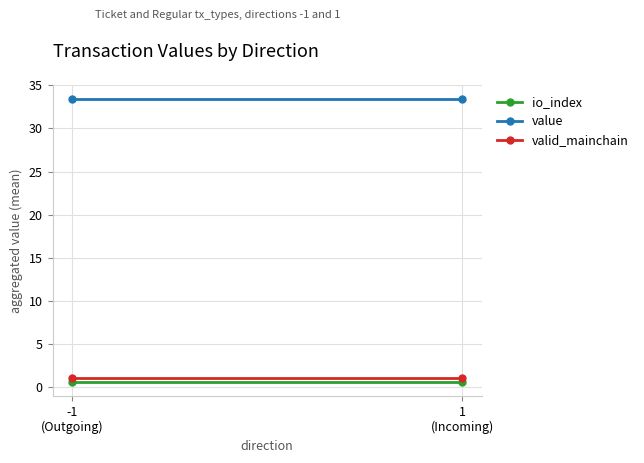

Reading left to right, extract all data points from this chart.

io_index: 0.5	0.5
value: 33.4	33.4
valid_mainchain: 1.0	1.0